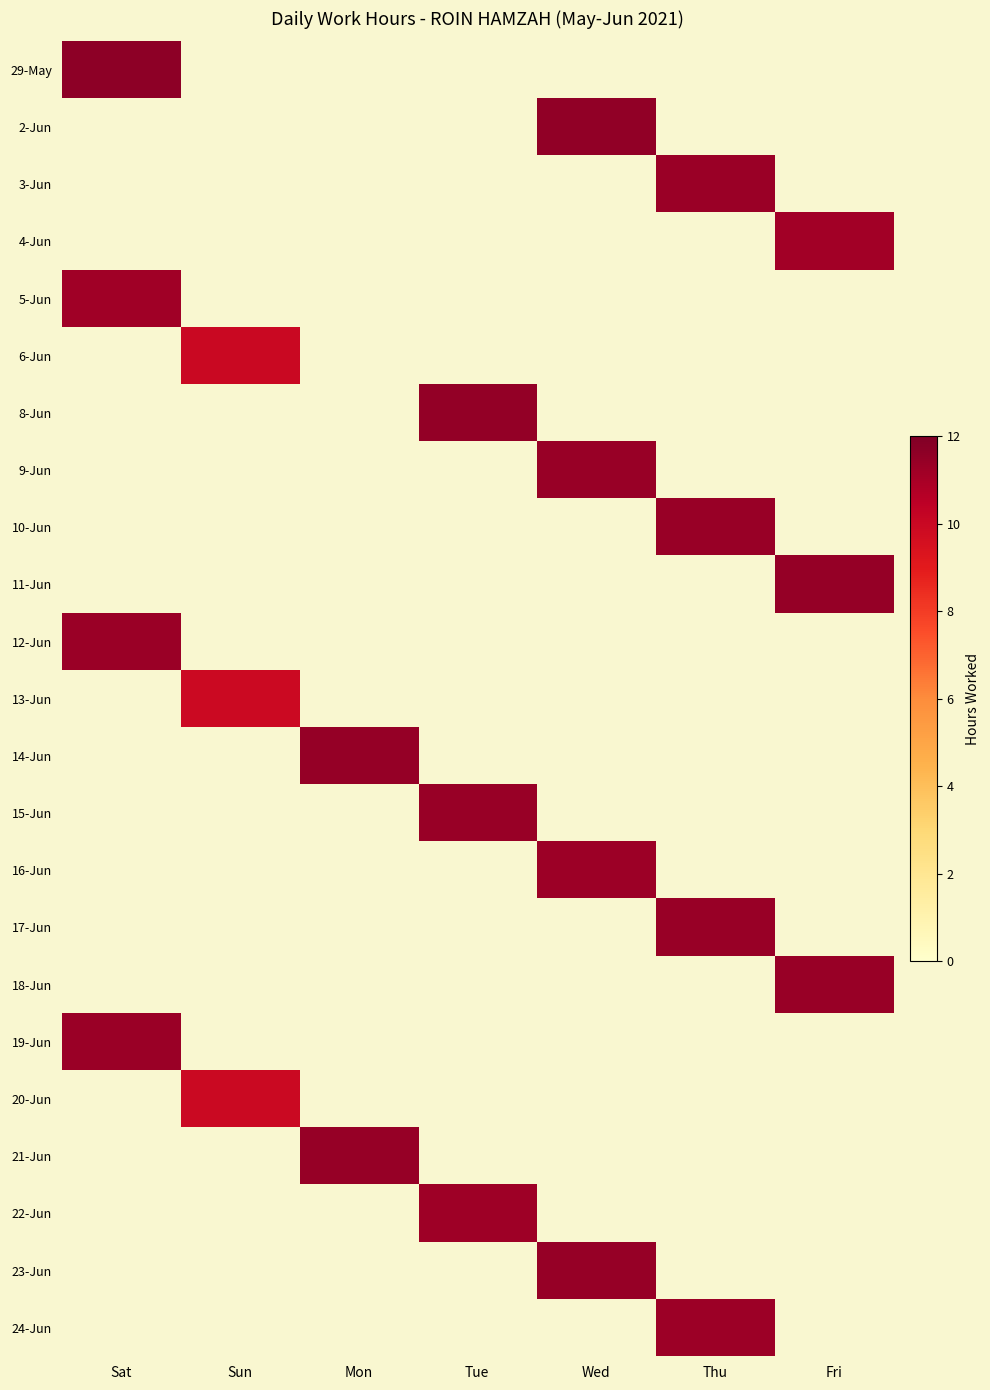

What is the sum of all 13-Jun values?

9.9